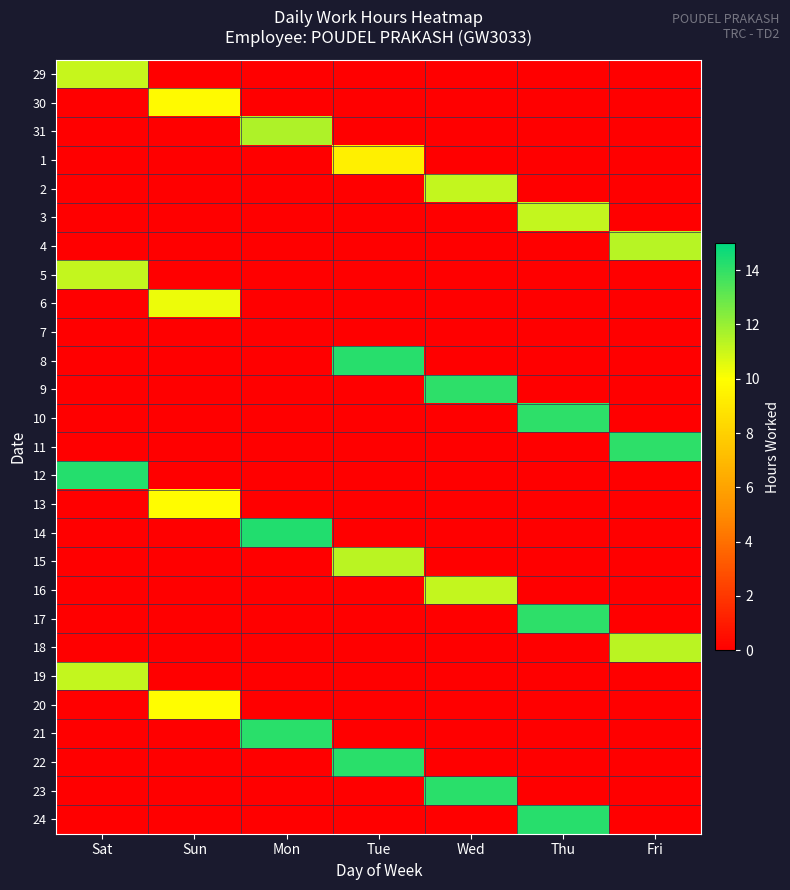

At how many categories does at least one series exceed 1?

7